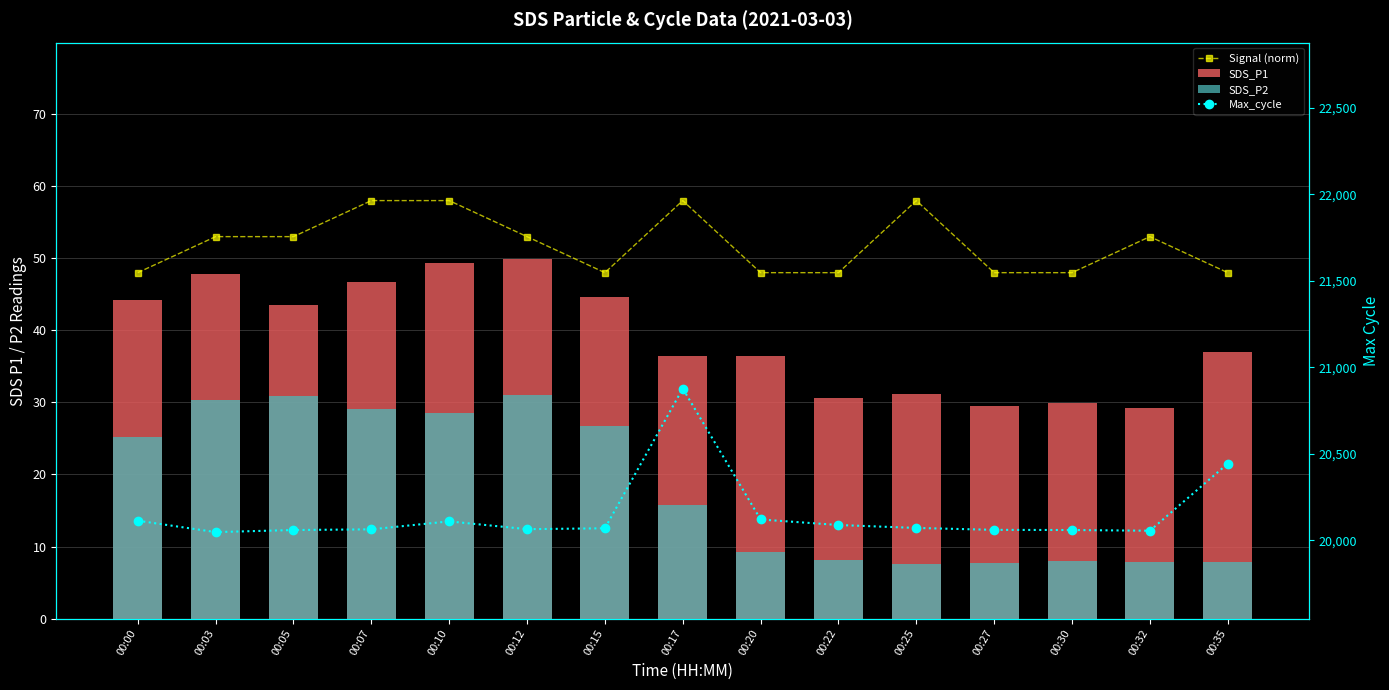

At which label is Signal (norm) closest to 53?

00:03